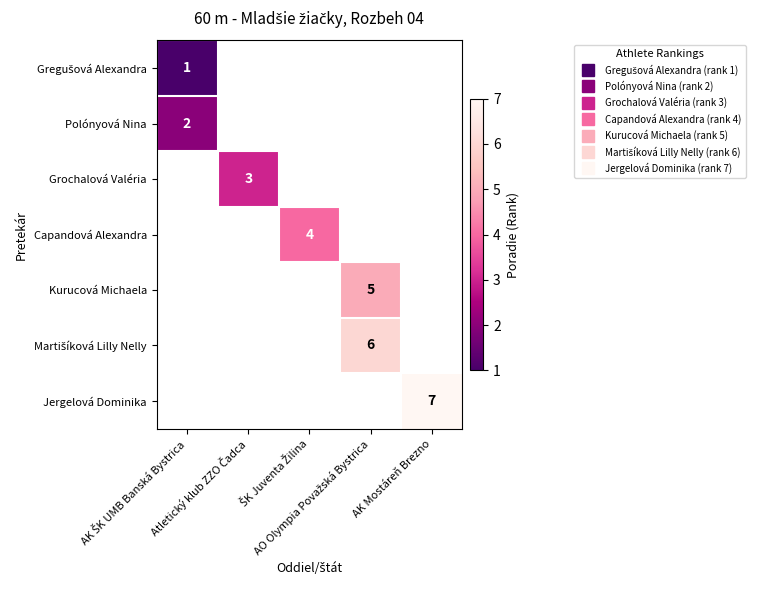

The Gregušová Alexandra series shows 0.5 at AK ŠK UMB Banská Bystrica. True or false?

False